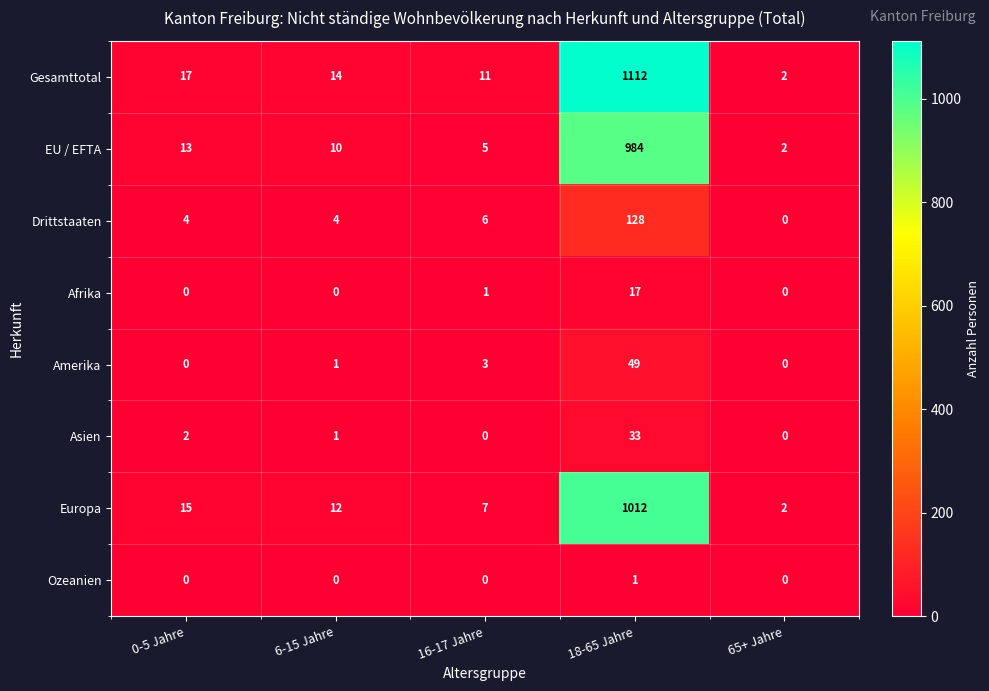

How many categories are shown in the chart?

5